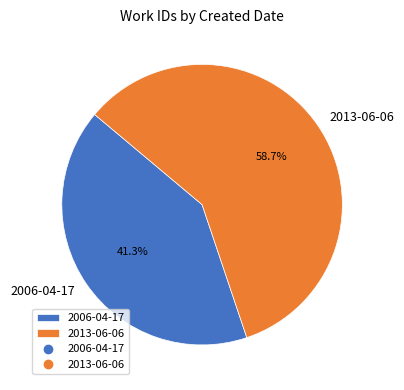

Between 2006-04-17 and 2013-06-06, which is larger?

2013-06-06